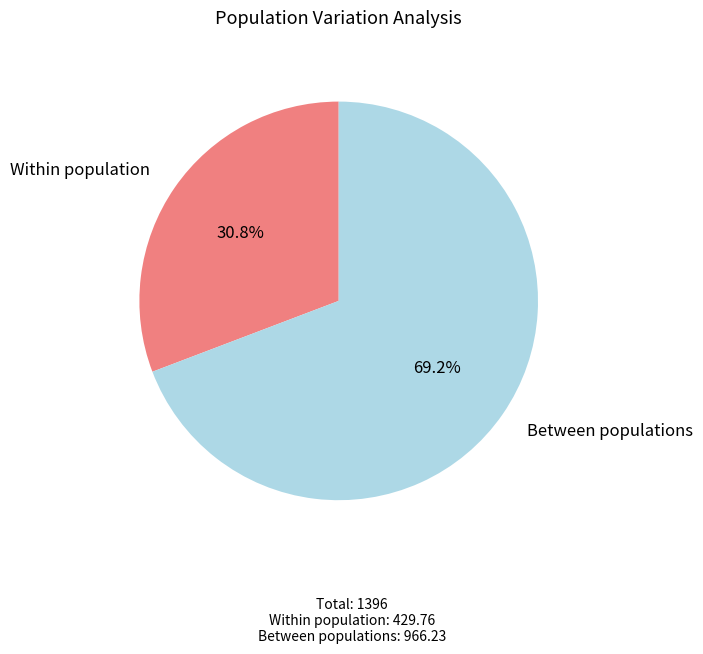

Does any single category account for the majority?

Yes